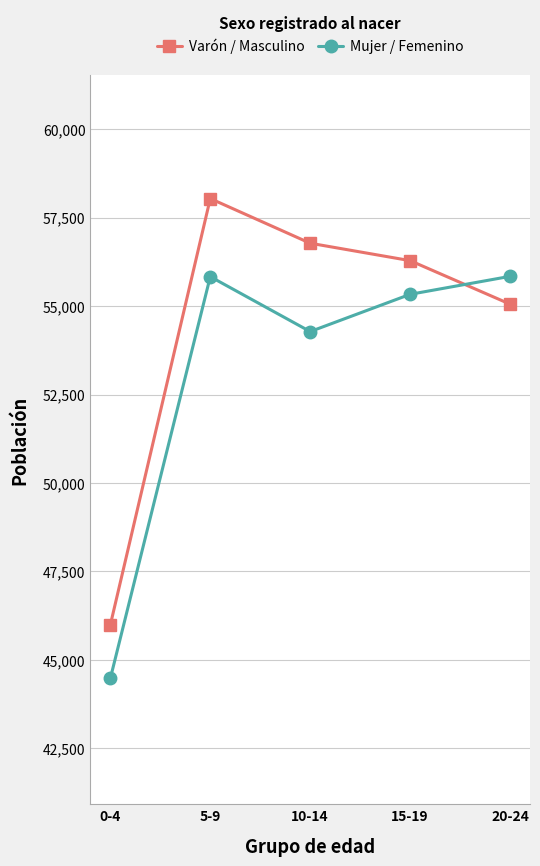

Is this an area chart (filled region under the line)?

No